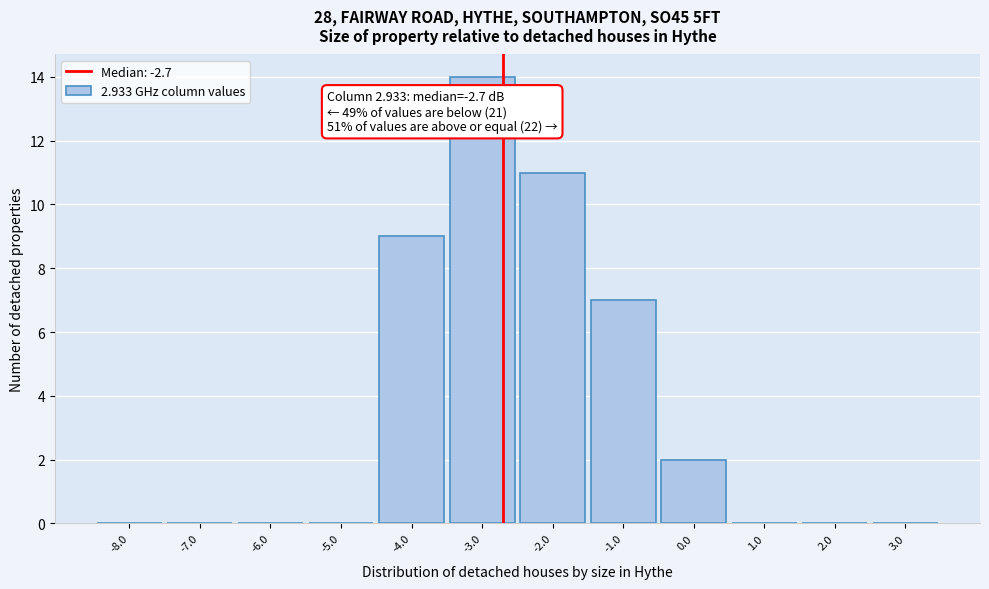

Which range on the x-axis has the tallest bar?

-3.5 to -2.5